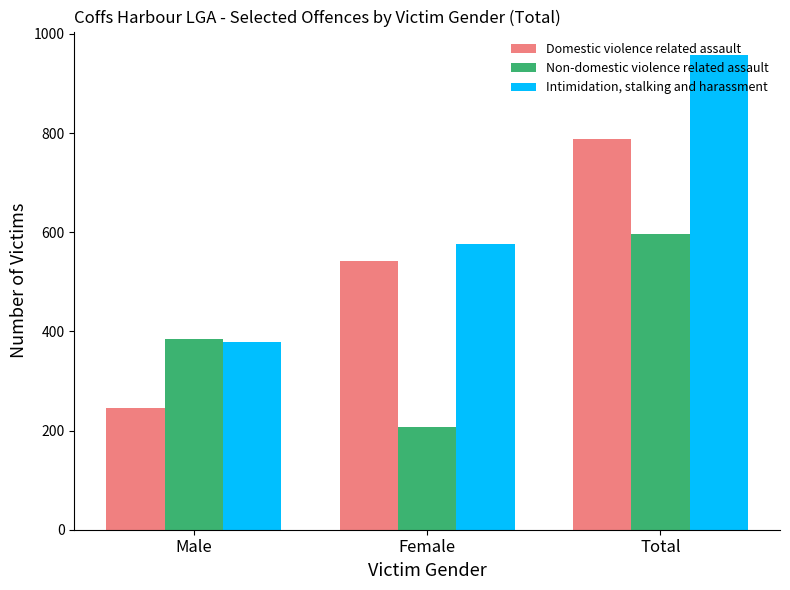

Rank the categories by Intimidation, stalking and harassment value from lowest to highest.

Male, Female, Total